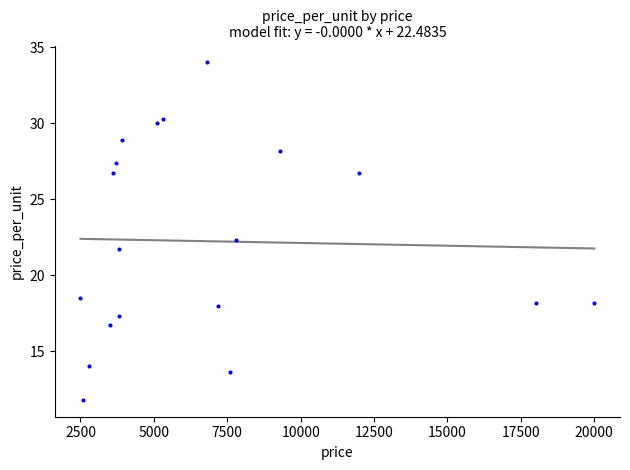

What is the range of Y values (max minus min)?

22.2